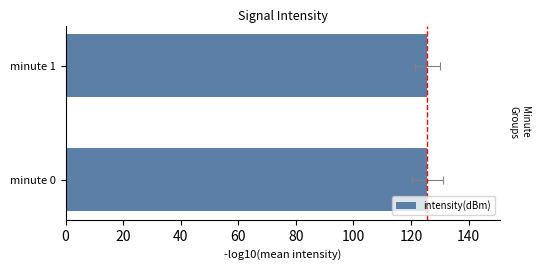

Does the chart contain stacked bars?

No